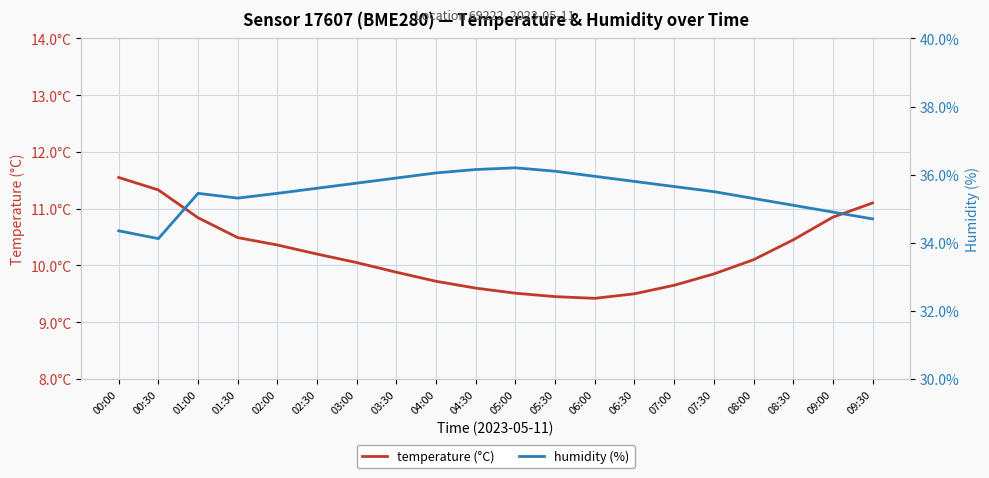

What is the difference between the highest and lowest values at 09:30?

23.6